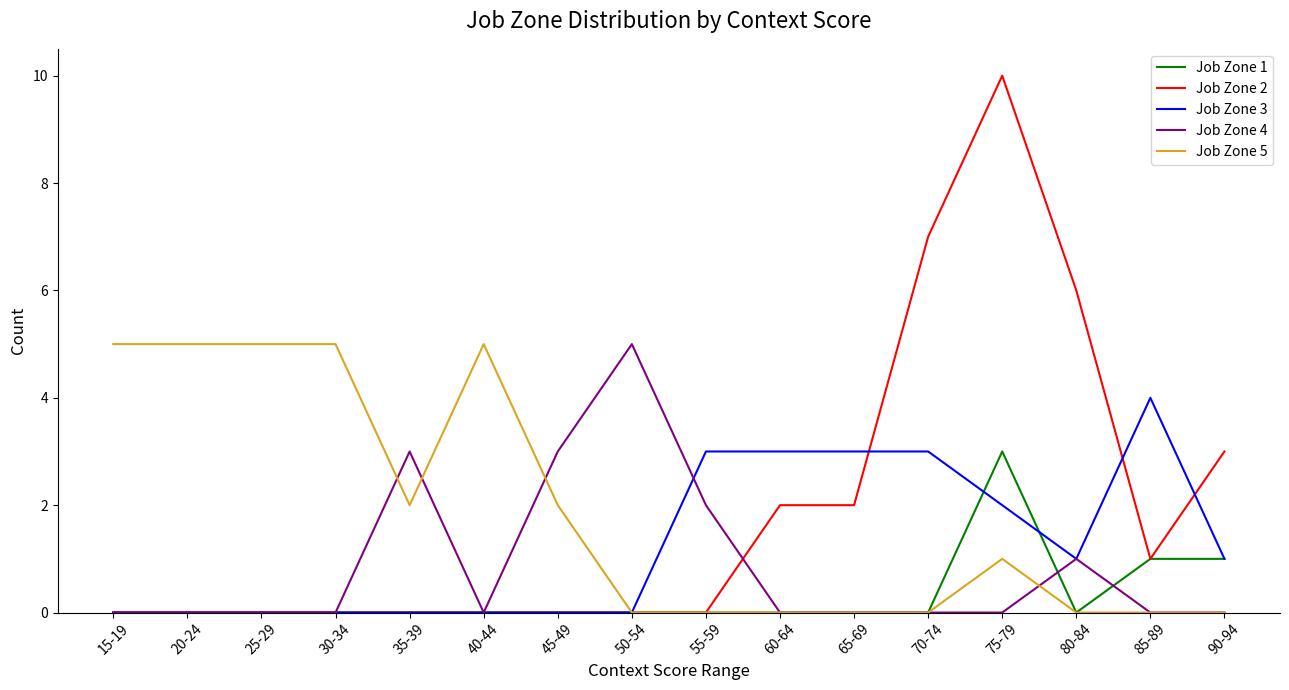

Count the number of categories in the chart.

16